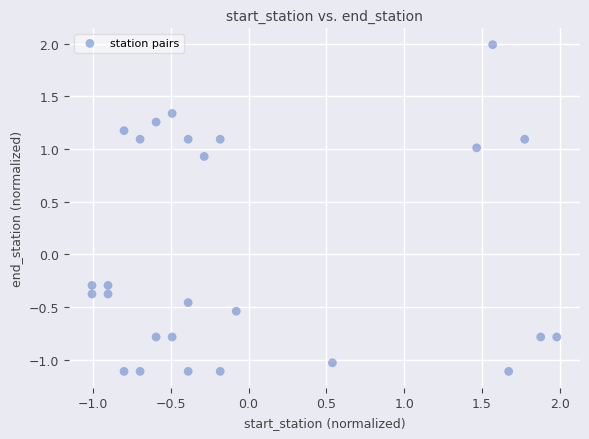

What is the range of X values (max minus min)?

3.0